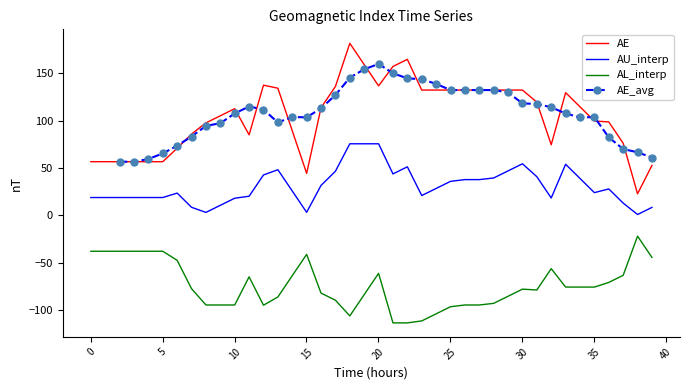

What is the highest value of the AE series?

181.3